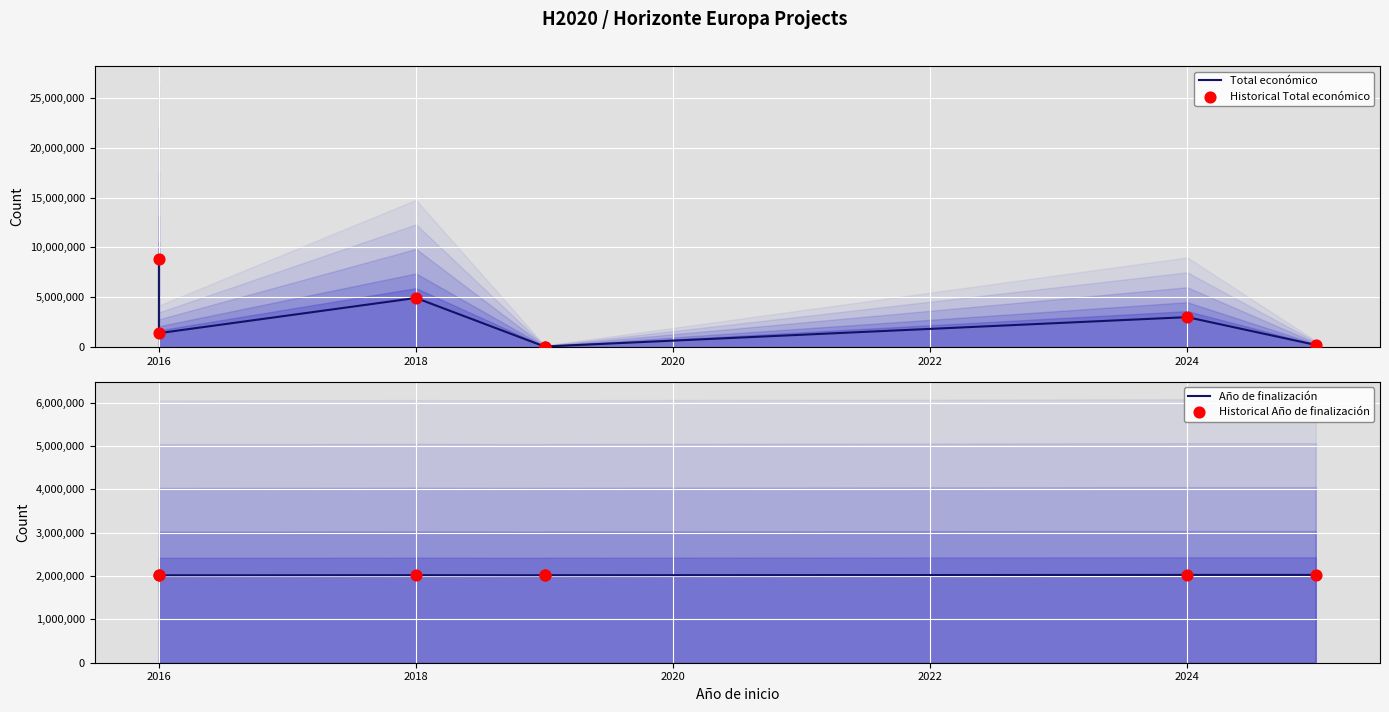

Is the value of Historical Año de finalización at 2016 greater than the value of Año de finalización at 2018?

No